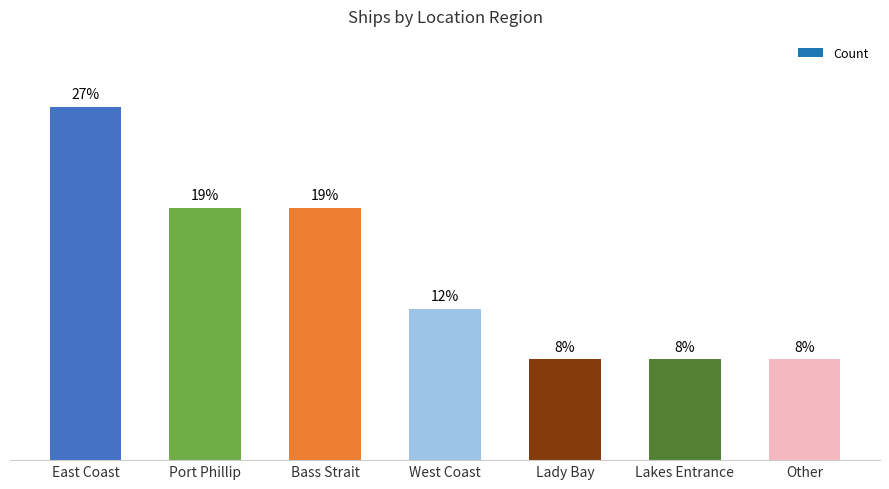

Are the bars horizontal?

No